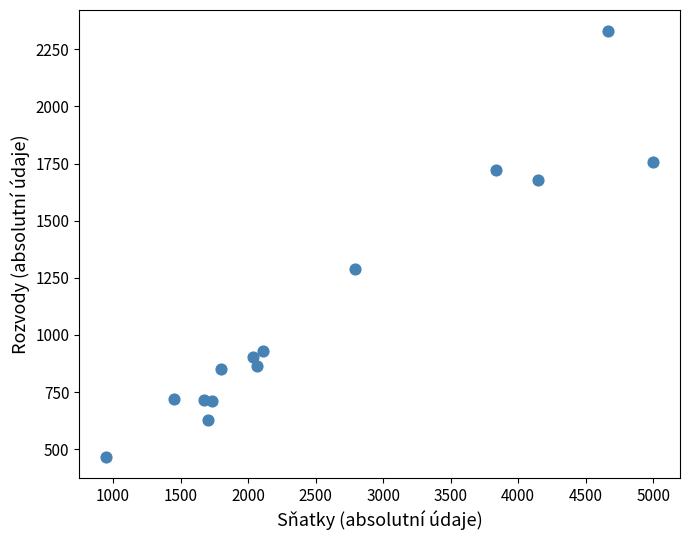

What is the range of X values (max minus min)?

4046